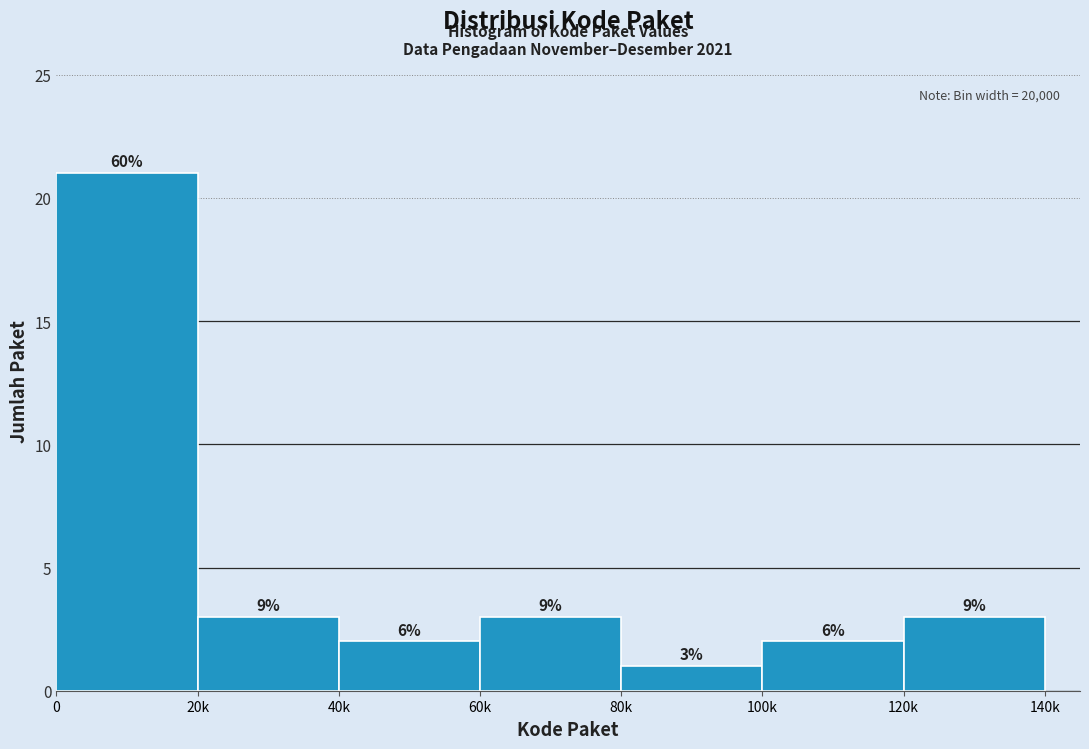

How many bars are there in total?

7